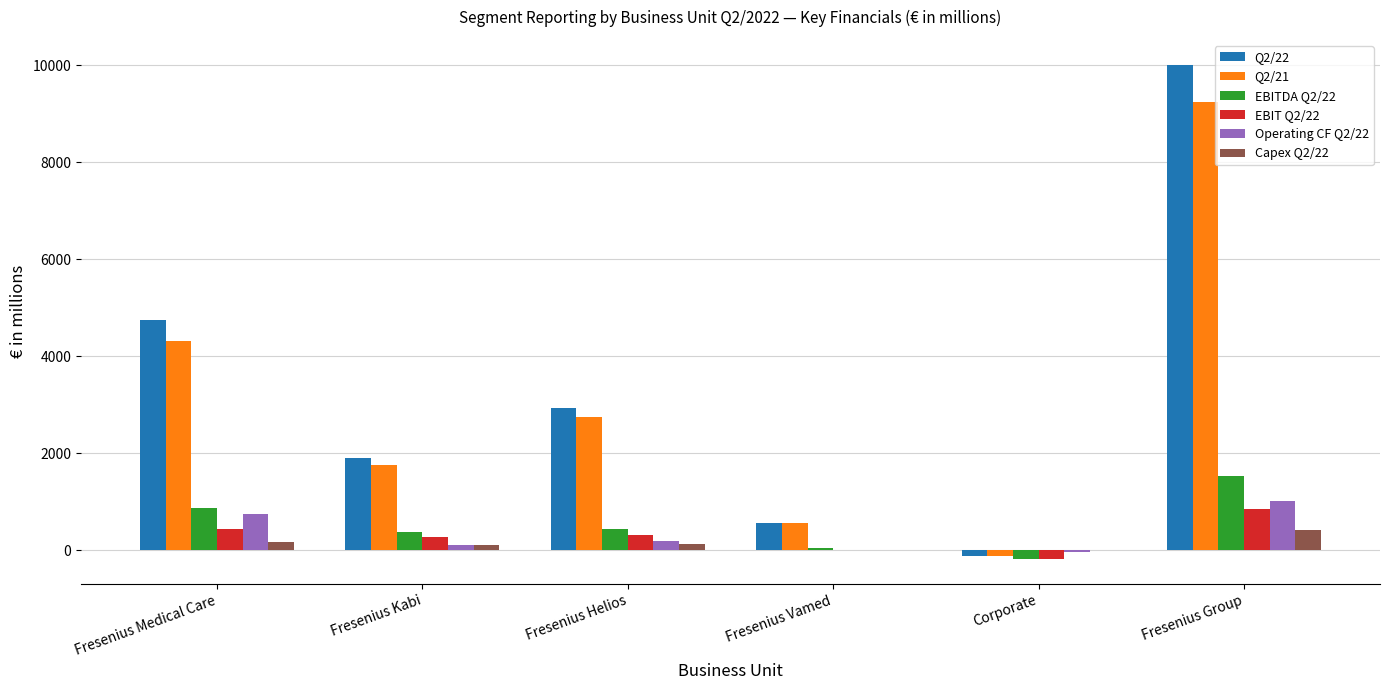

Which category has the highest value in the Capex Q2/22 series?

Fresenius Group